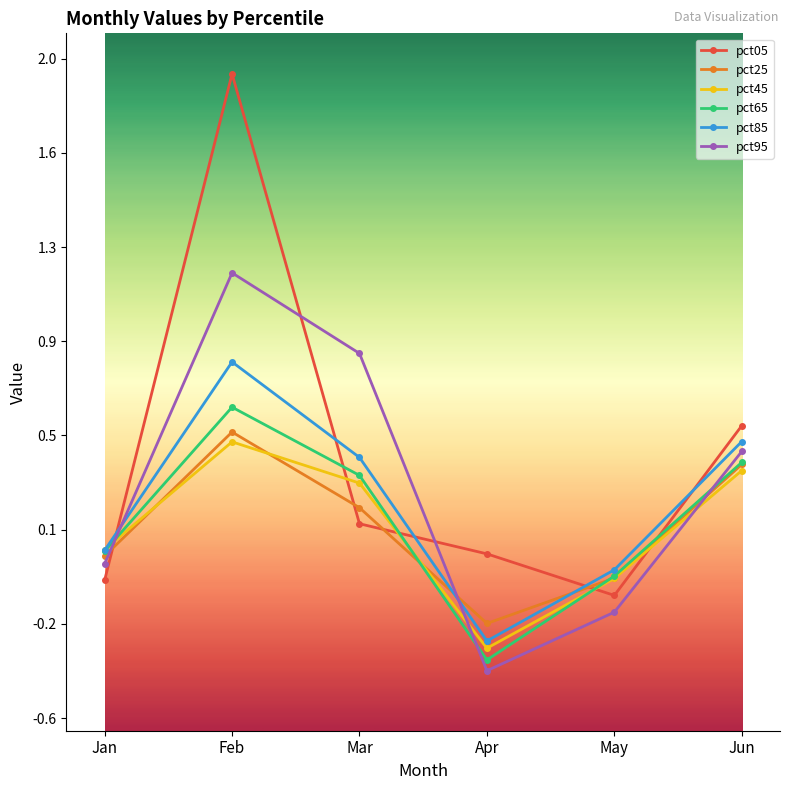

What is the average value of the pct95 series?

0.3